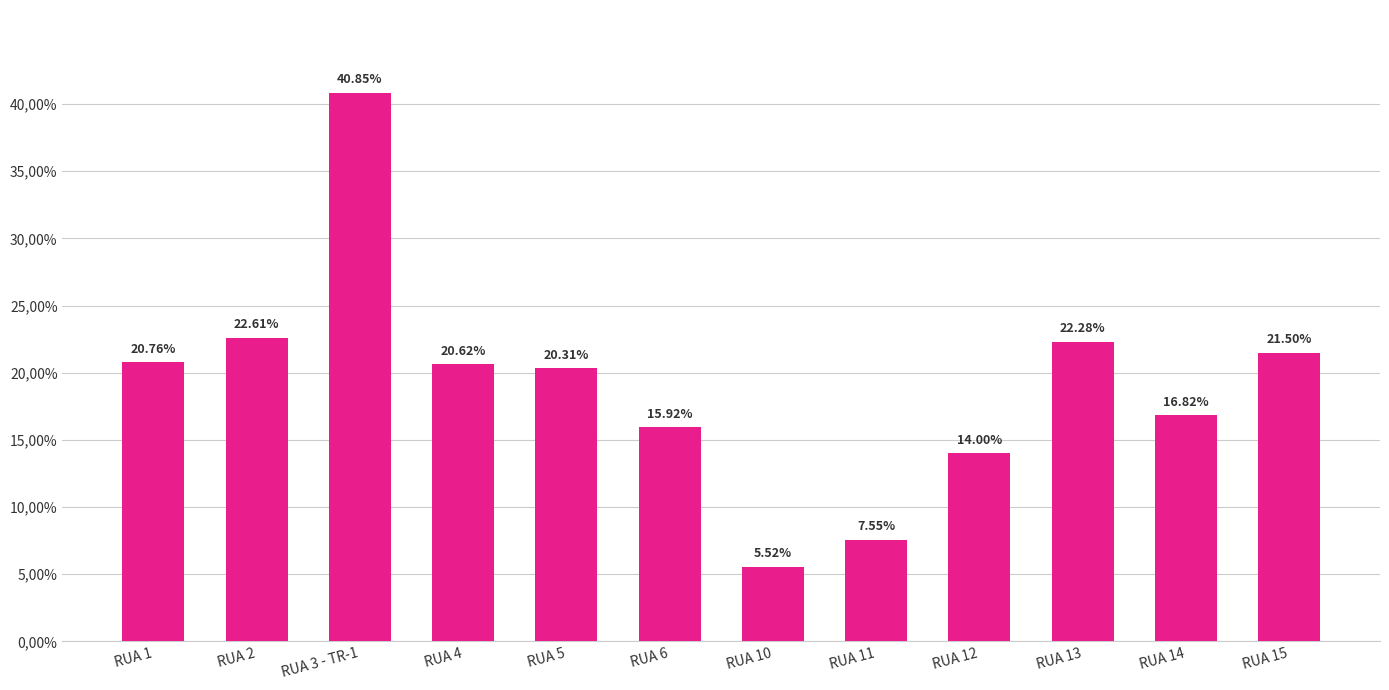

Does the chart contain any negative values?

No